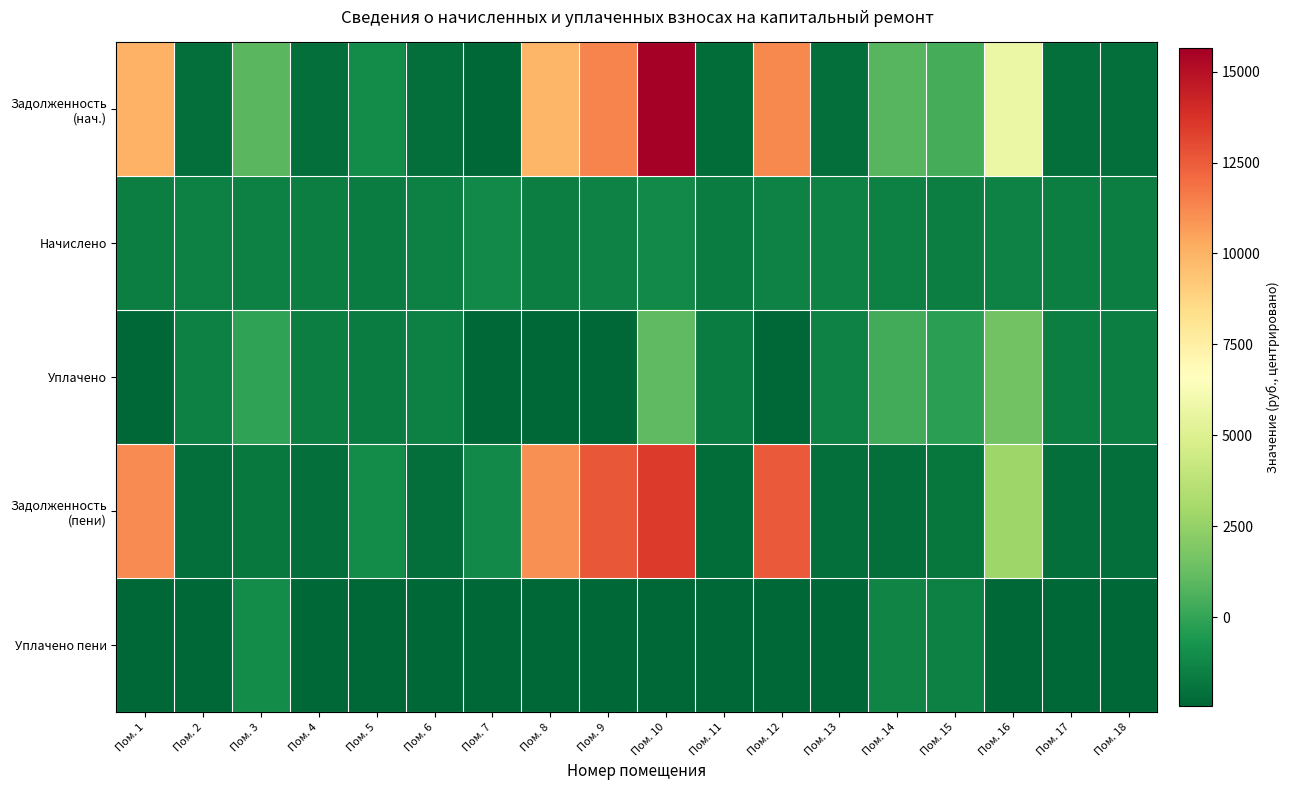

What is the total value across all series at Пом. 8?

14524.5